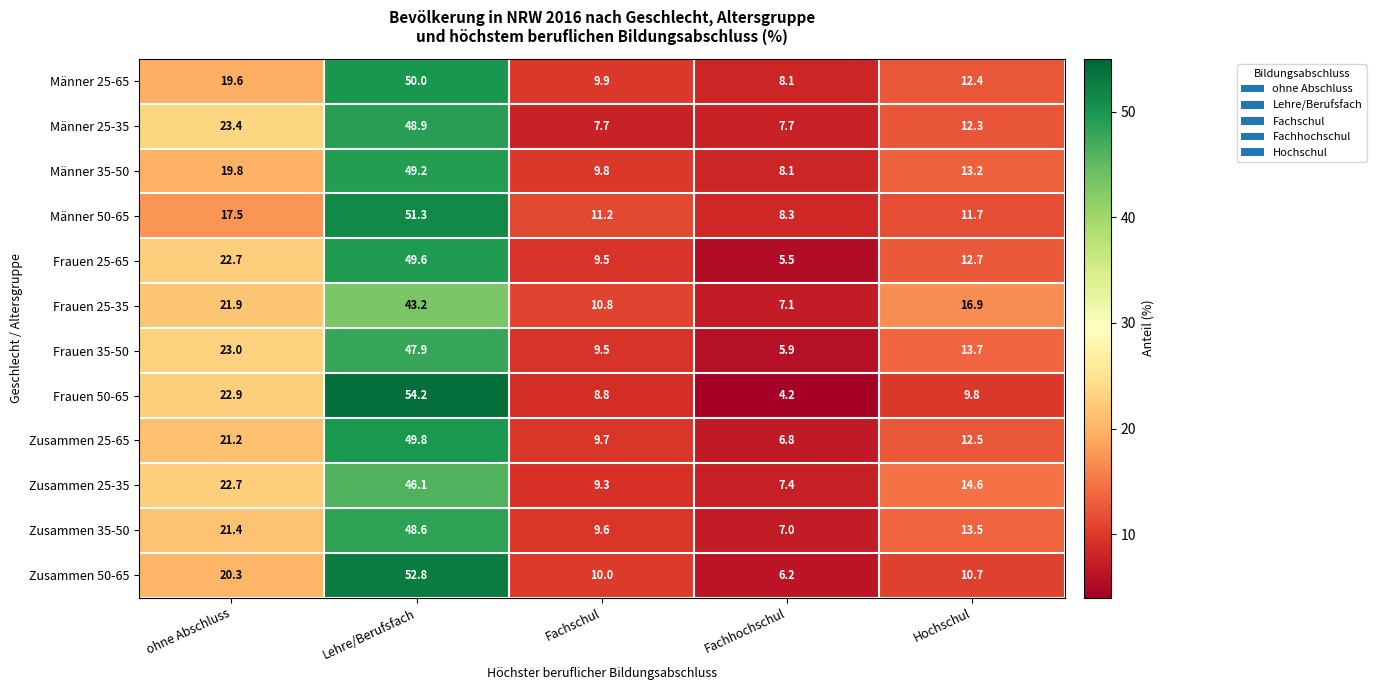

What is the minimum value for Frauen 35-50?

5.9